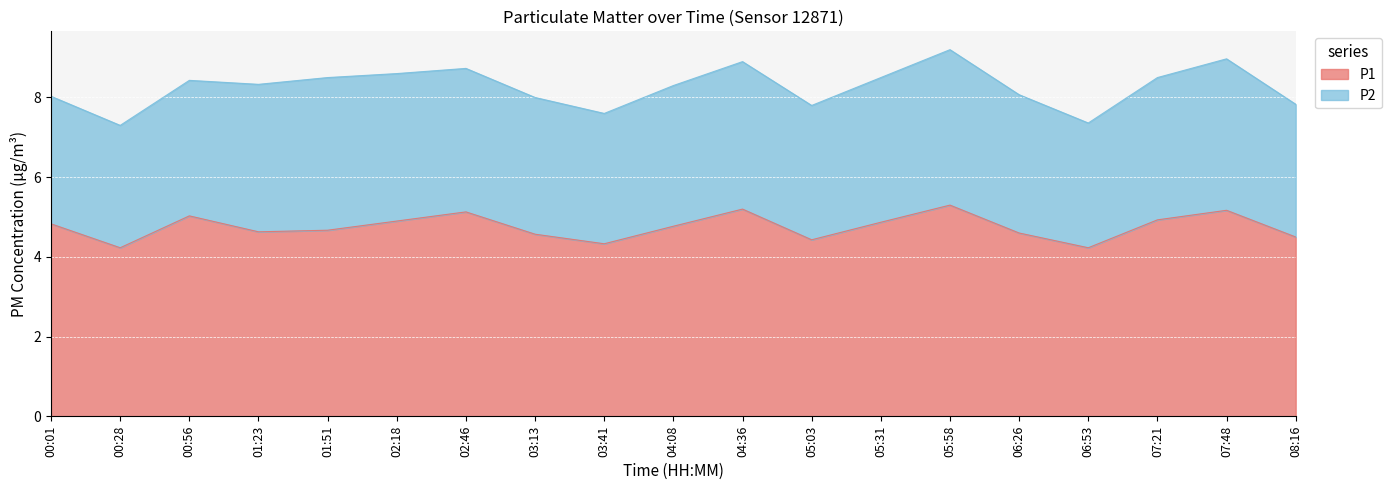

What is the label of the 4th point from the right?

06:53